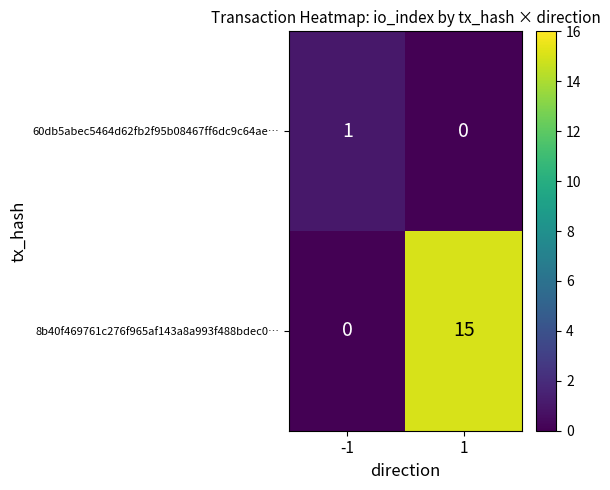

What is the spread (max minus min) of values at -1?

1